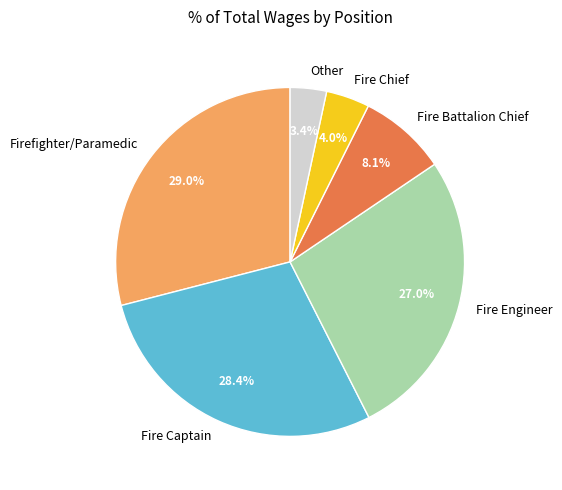

How many slices are in this pie chart?

6